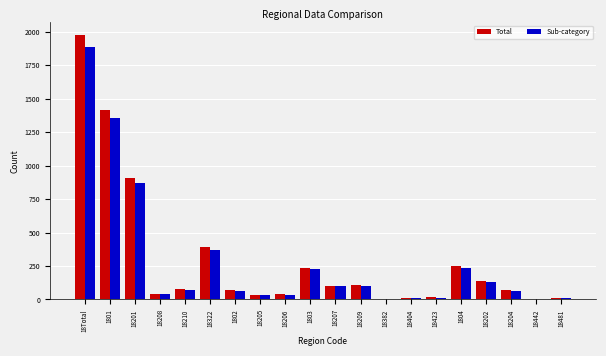

The Sub-category series shows 873 at 18201. True or false?

True